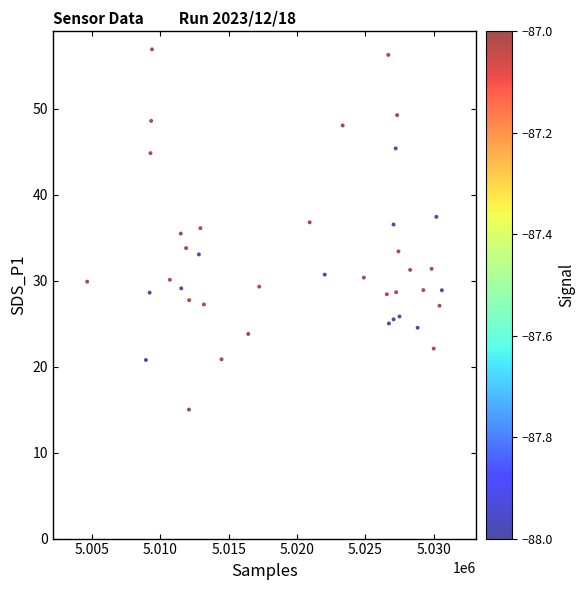

What is the range of Y values (max minus min)?

41.9